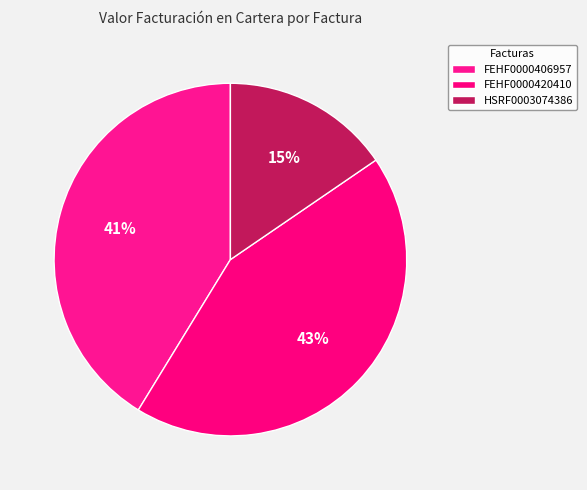

How many segments does this pie chart have?

3